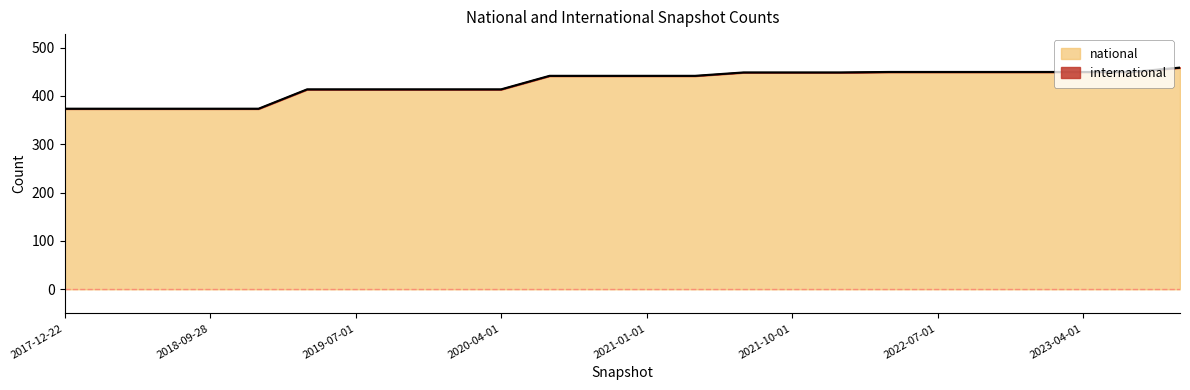

Is it true that the value at 2019-01-01 is 373?

True